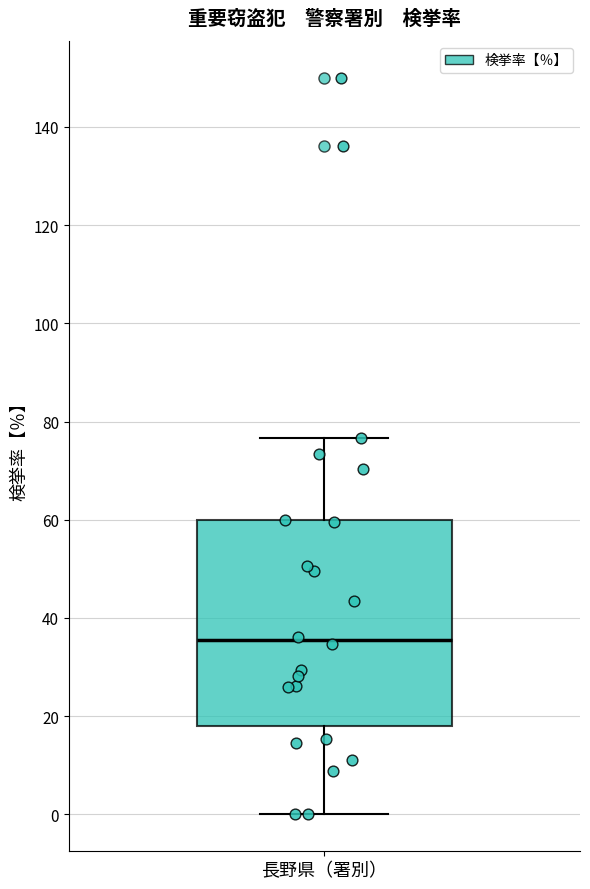

Where does the upper whisker of the box for 長野県（署別） end on the y-axis? The values are not printed on the chart, so give them approximately, as read against the axis.

76